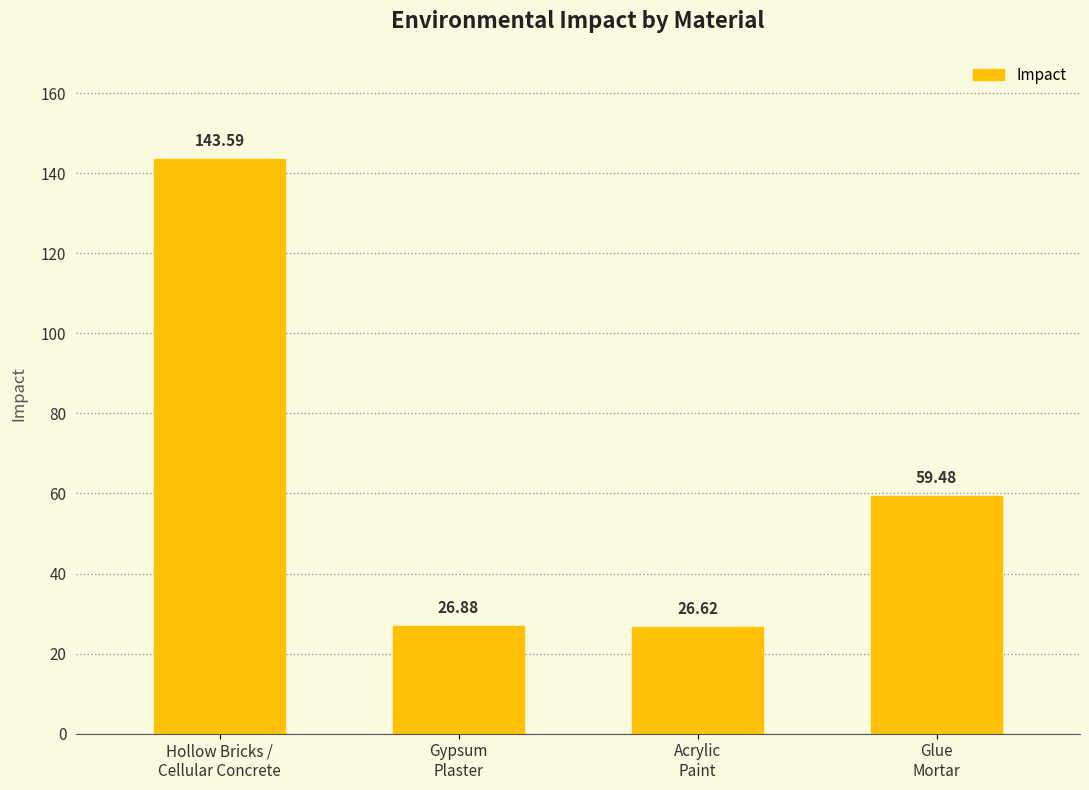

What is the change in value from Hollow Bricks /
Cellular Concrete to Gypsum
Plaster?

-116.7